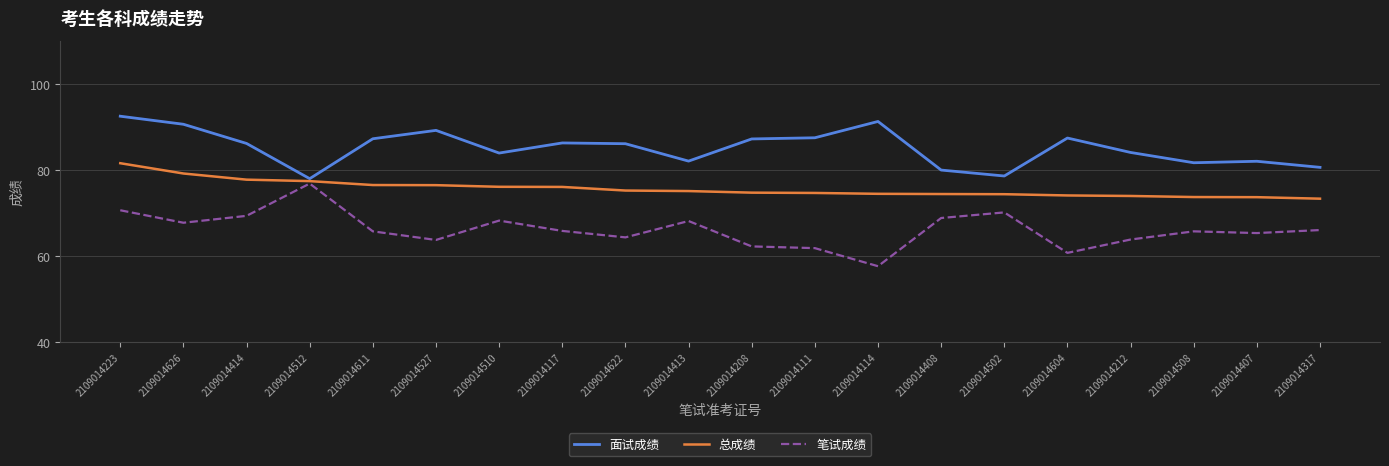

How many lines are shown in the chart?

3